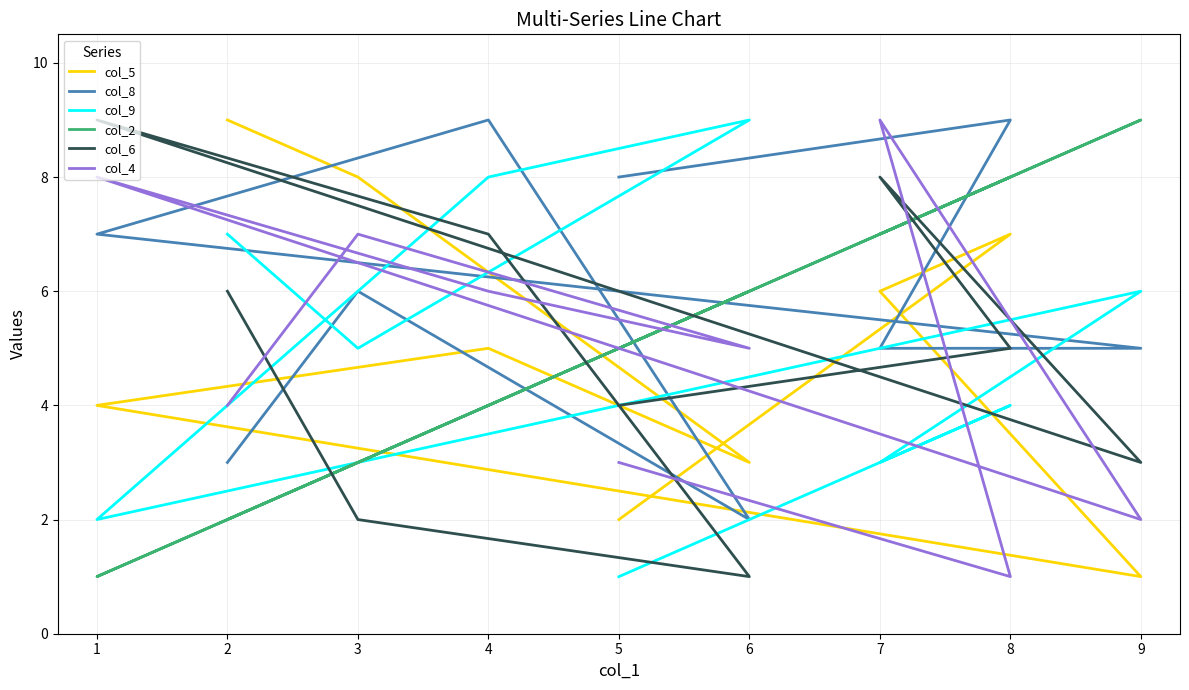

Reading left to right, list all the values displayed in this chart.

col_5: 9	8	3	5	4	1	6	7	2
col_8: 3	6	2	9	7	5	5	9	8
col_9: 7	5	9	8	2	6	3	4	1
col_2: 2	3	6	4	1	9	7	8	5
col_6: 6	2	1	7	9	3	8	5	4
col_4: 4	7	5	6	8	2	9	1	3